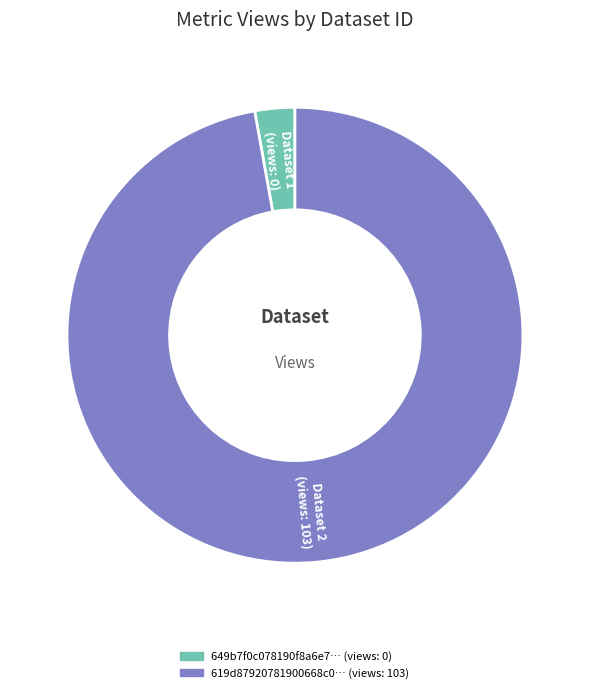

Is there a majority slice in this chart?

Yes